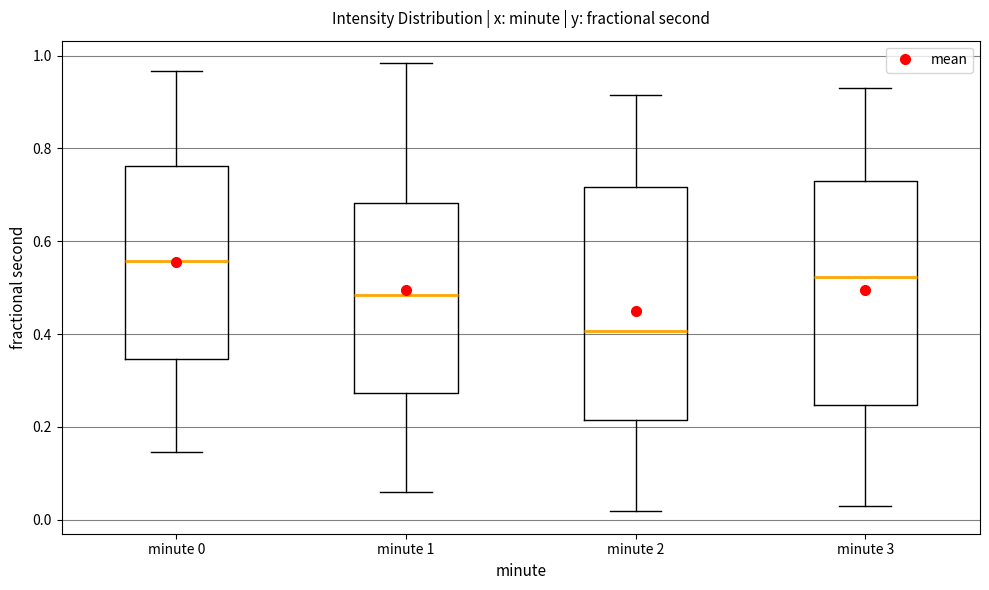

Where does the median line of the box for minute 0 sit on the y-axis? The values are not printed on the chart, so give them approximately, as read against the axis.

0.56